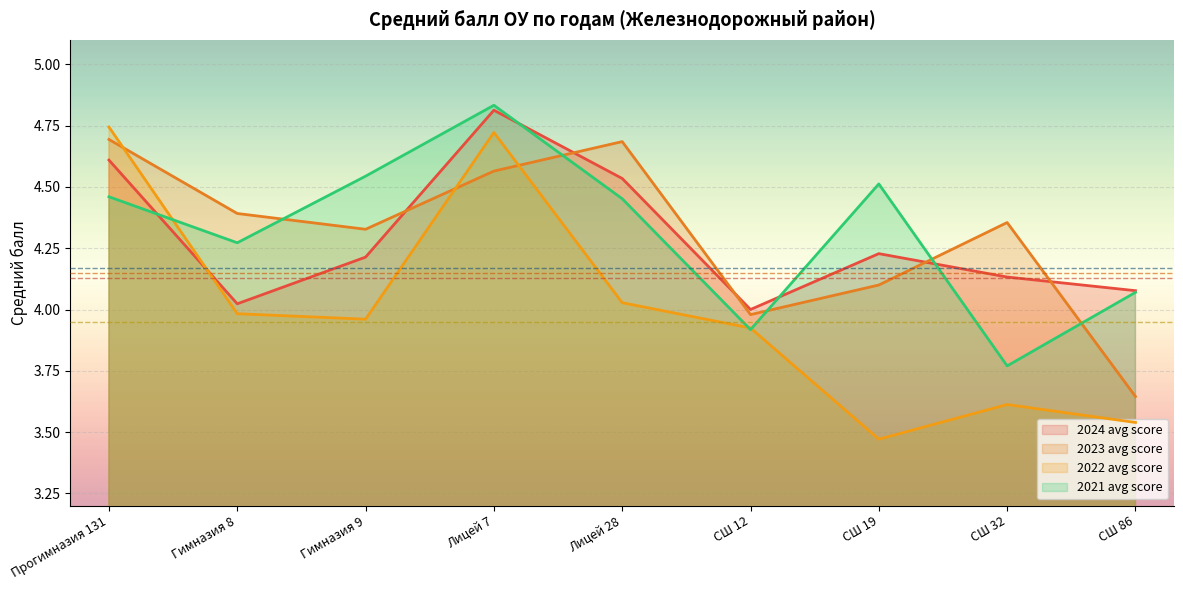

True or false: 2021 avg score has a value of 4.3 at Гимназия 8.

True